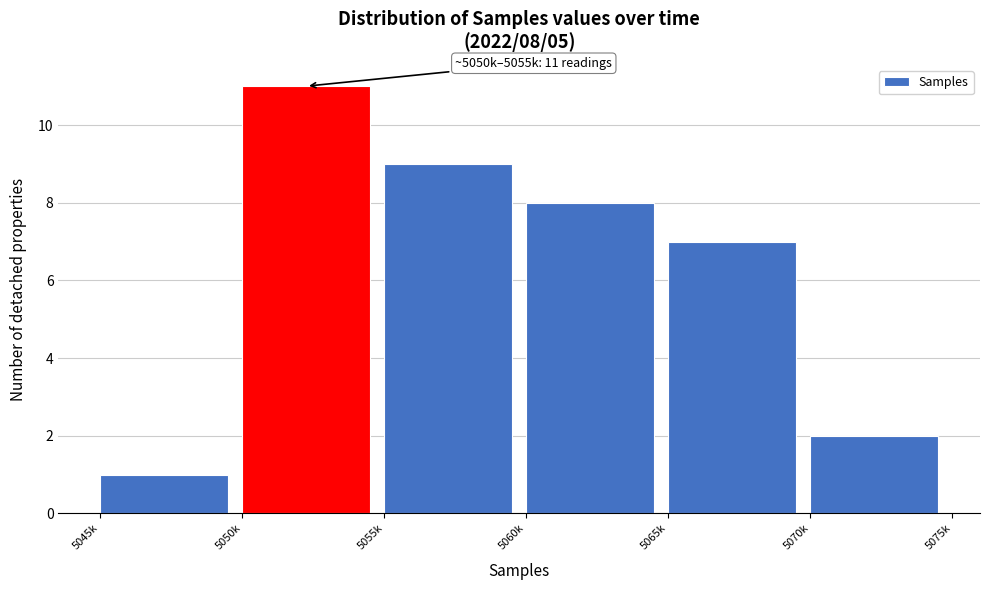

Reading left to right, what are all the values shown in this chart?

5045k=1	5050k=11	5055k=9	5060k=8	5065k=7	5070k=2